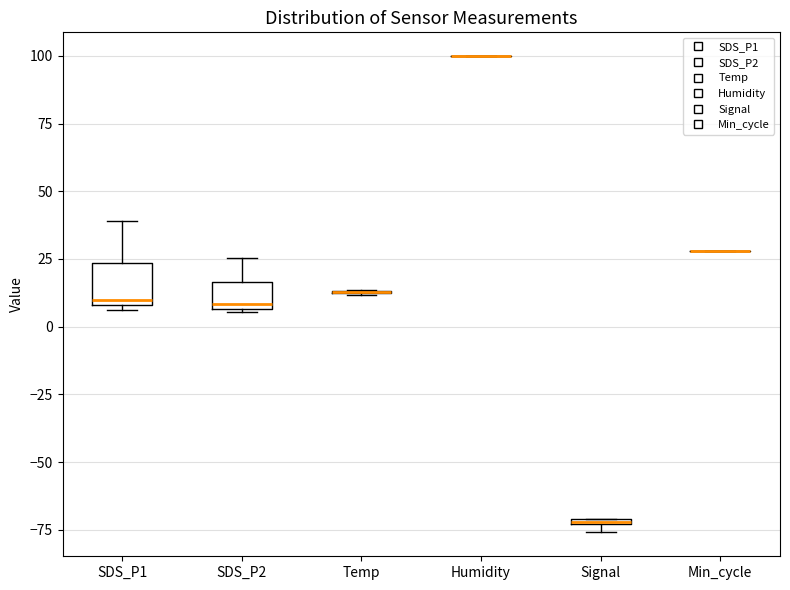

Comparing the boxes themselves (not the whiskers), which one is the tallest?

SDS_P1